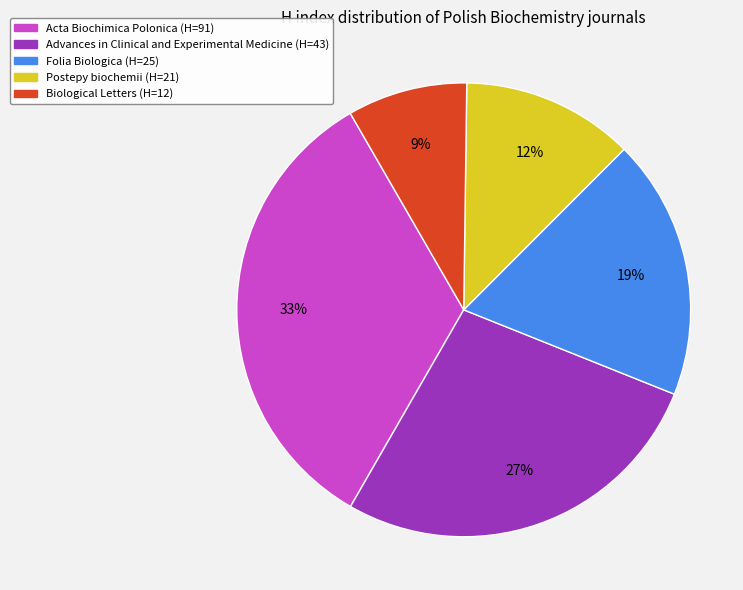

Does Acta Biochimica Polonica account for over 50% of the chart?

No